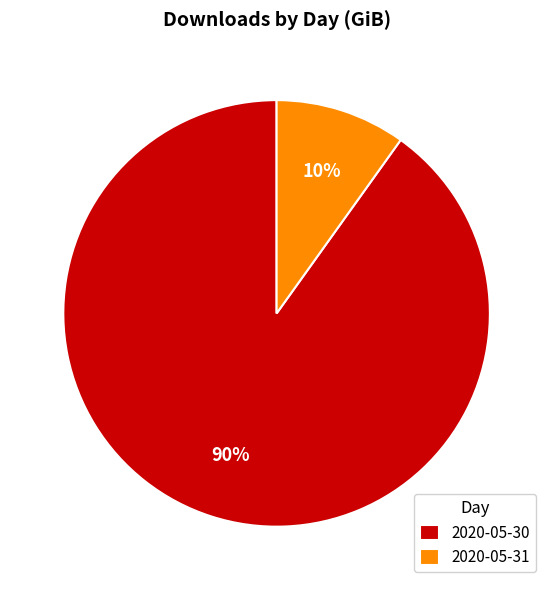

Does 2020-05-30 represent more than half of the total?

Yes